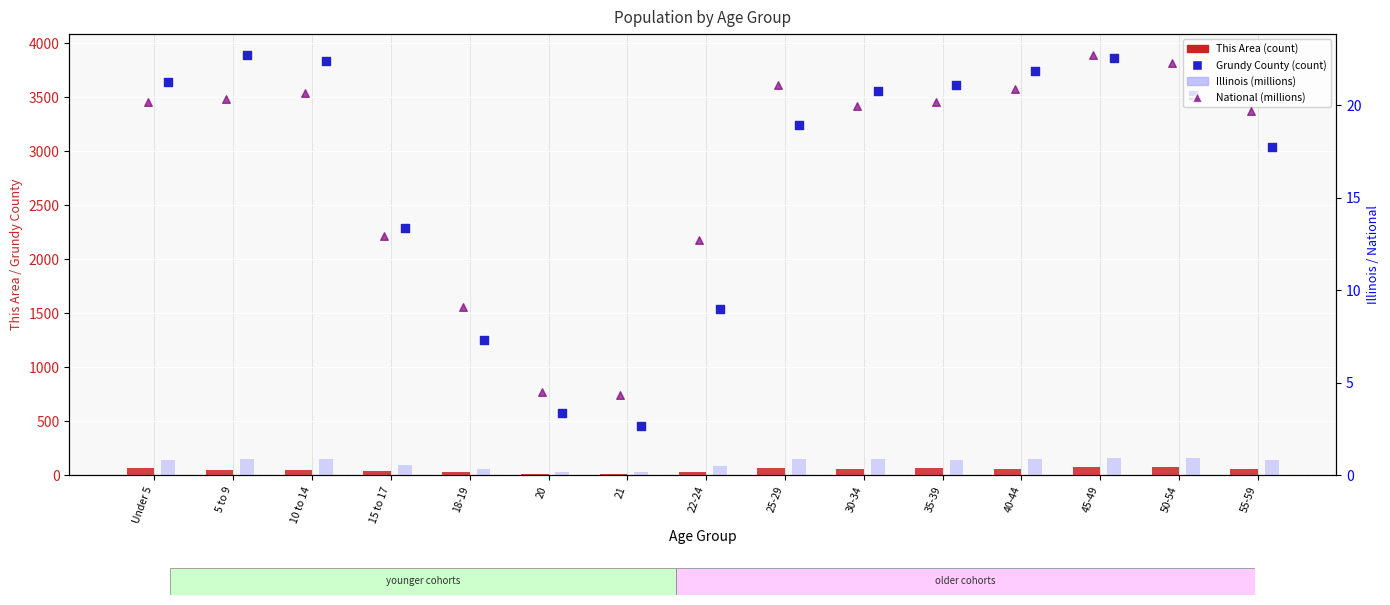

Which series contains the lowest Y value?

Illinois (M)